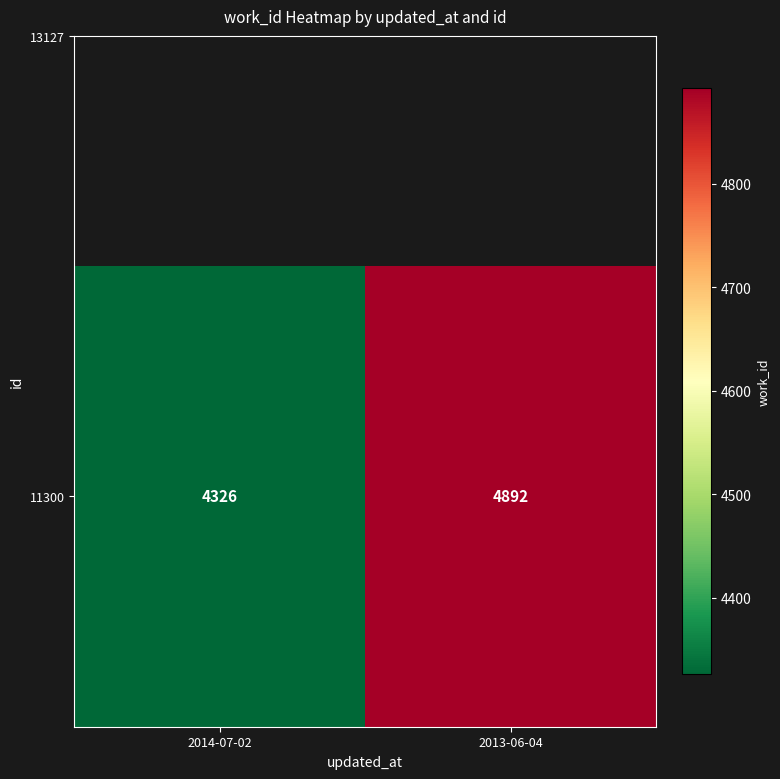

List the labels in order of value, largest first.

2013-06-04, 2014-07-02